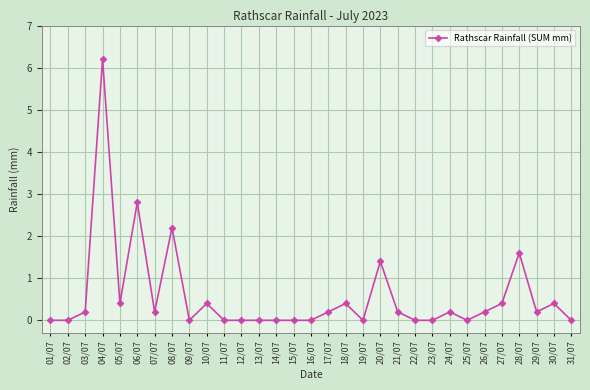

What value does the data have at 10/07?

0.4